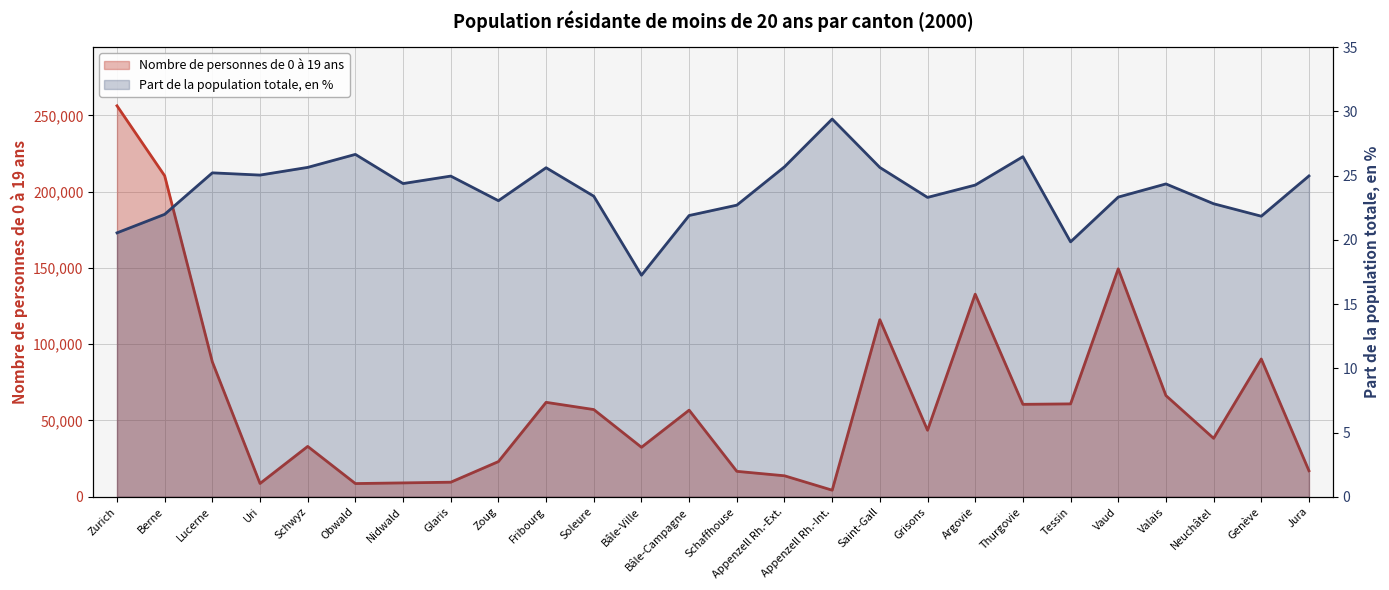

At which label does Part de la population totale, en % first exceed 24?

Lucerne